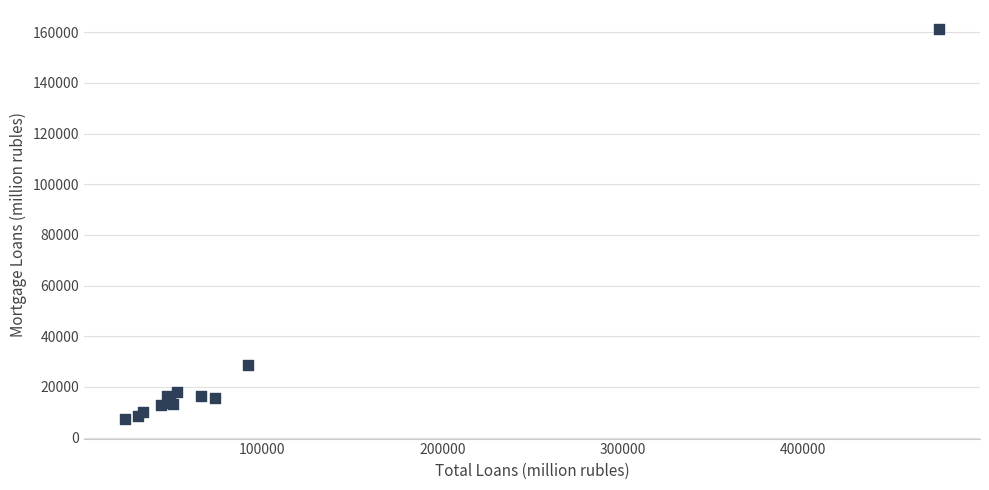

What Y value in the scatter plot is closest to 84204?

28860